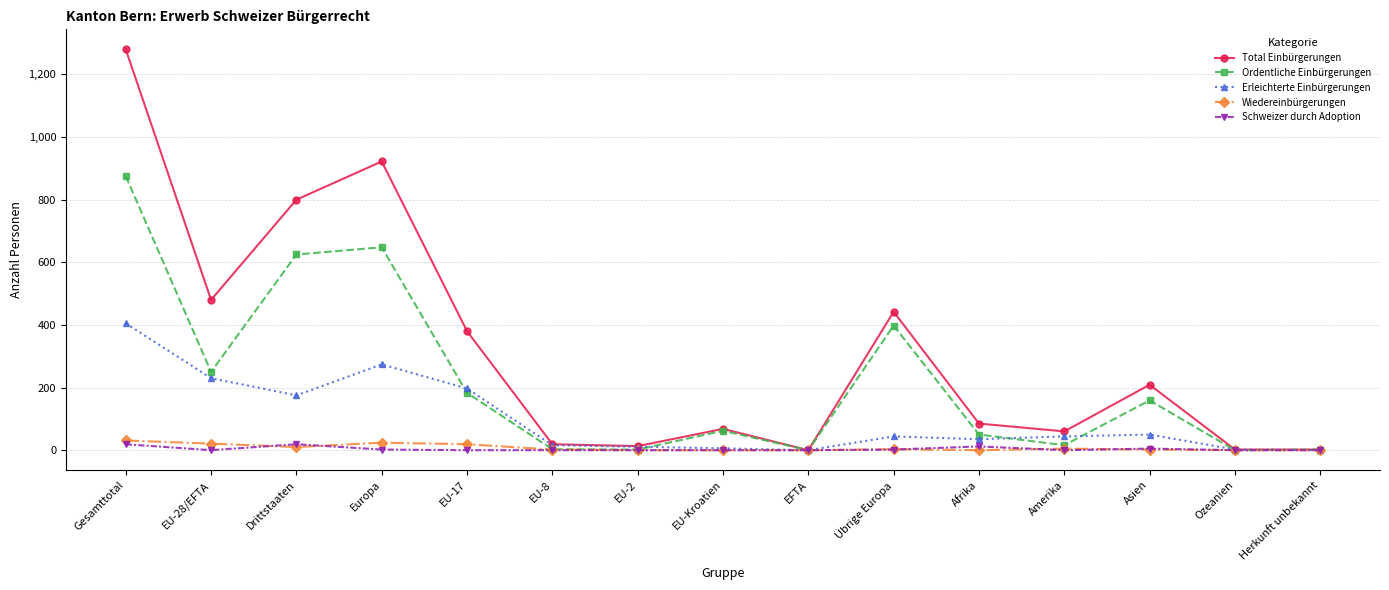

What position from the right is Gesamttotal?

15